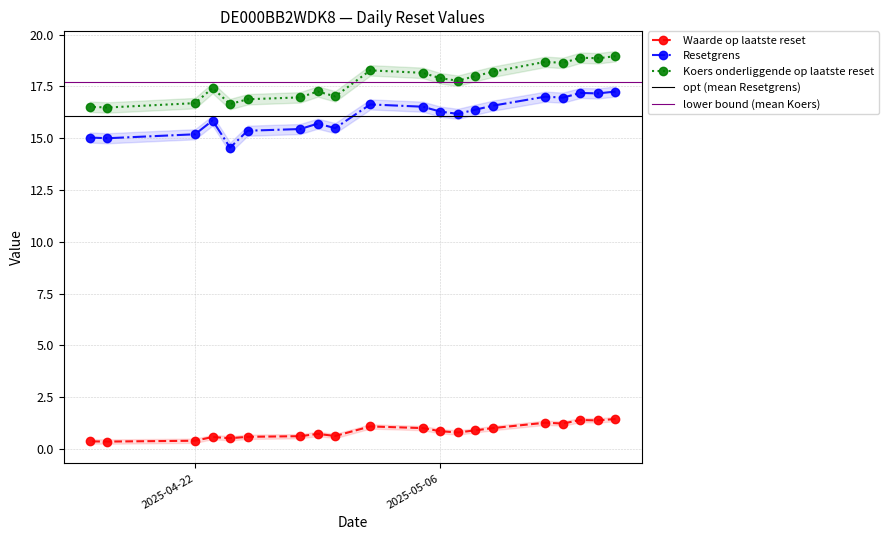

What is the value of the Koers onderliggende op laatste reset point at the 12th from the left?

17.0